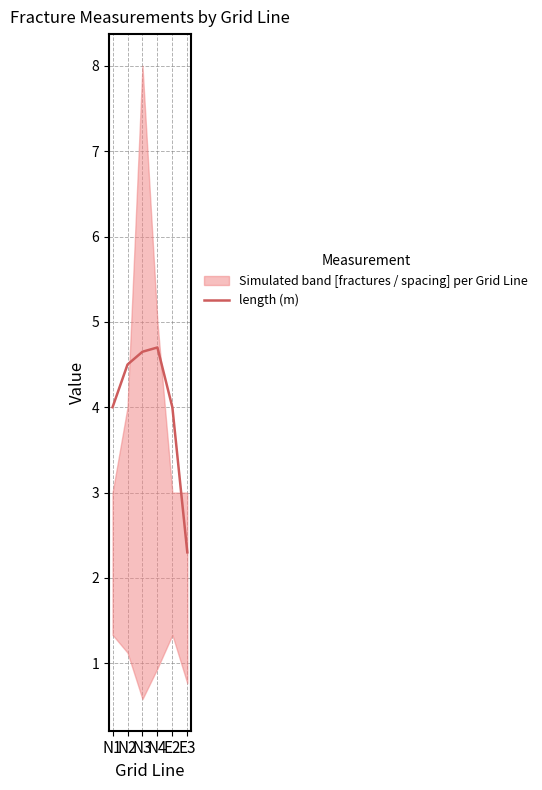

How many lines are shown in the chart?

1